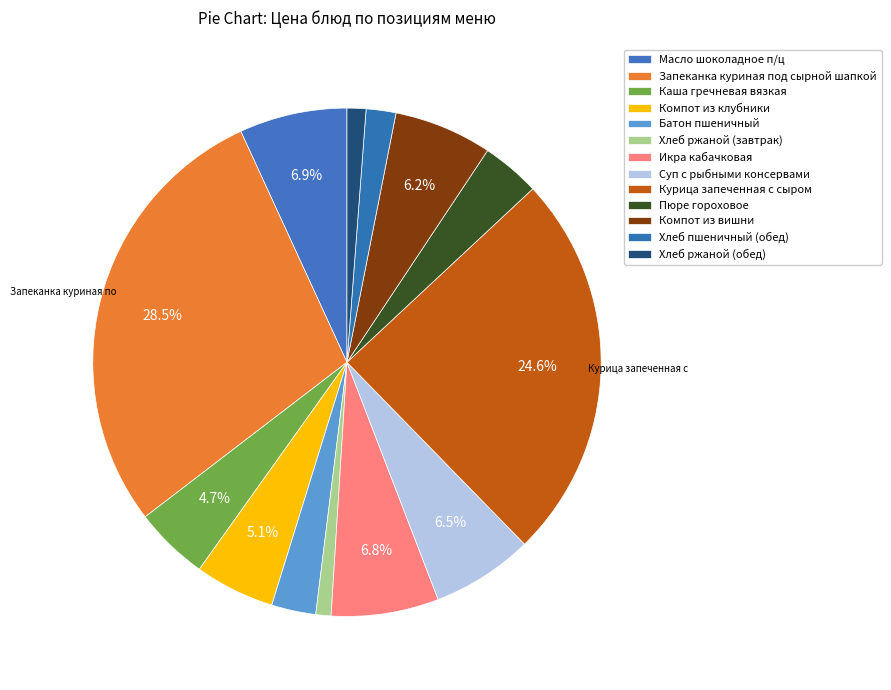

Does Компот из вишни represent more than half of the total?

No